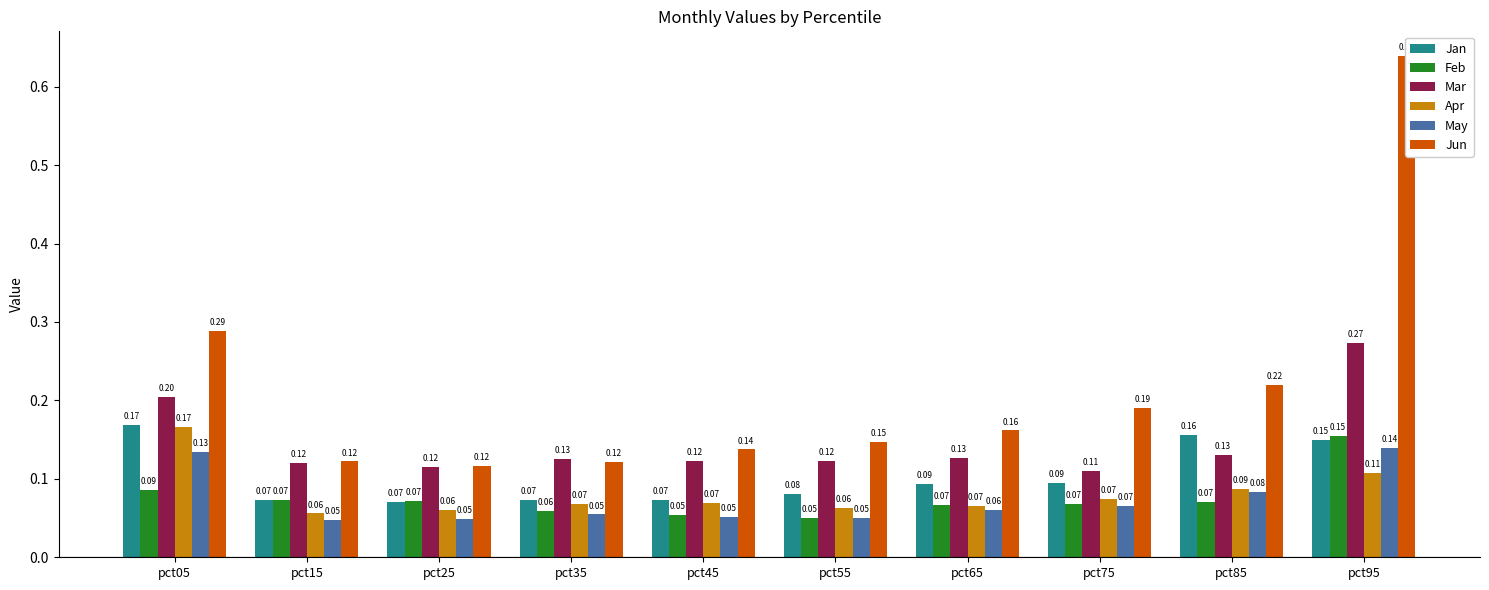

At how many categories does at least one series exceed 0?

10